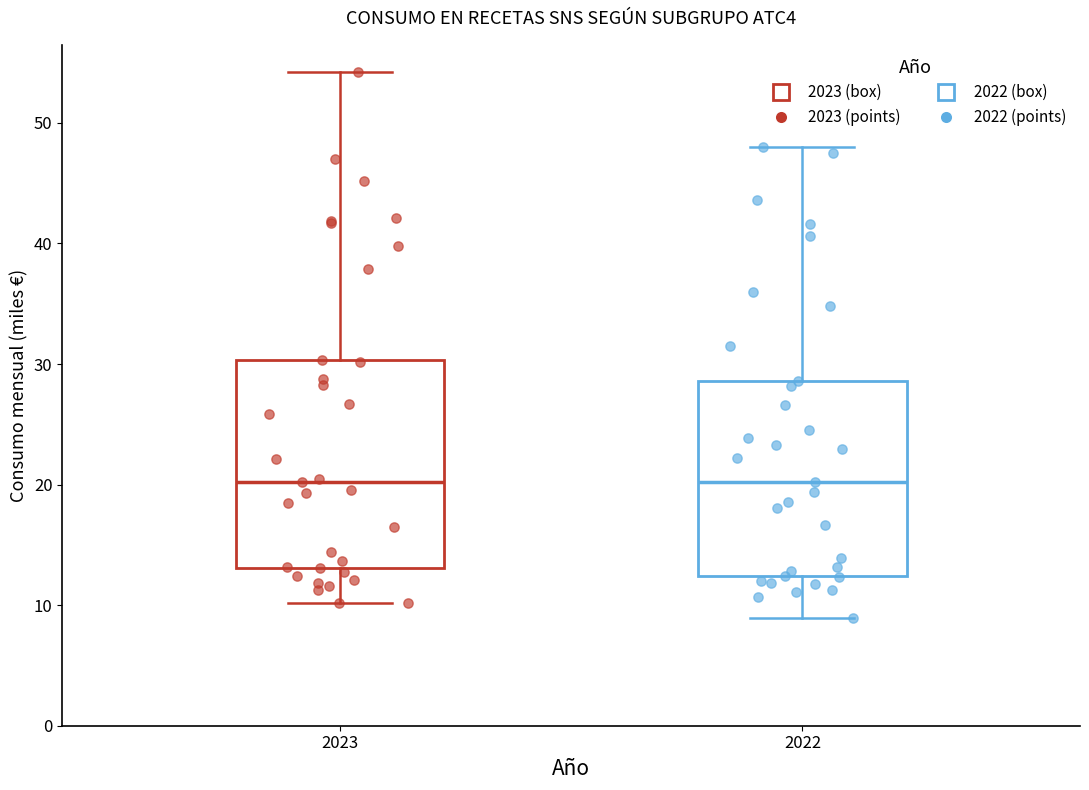

Reading left to right, read every box against the y-axis: the position of its median line, the range the box covers, and the ends of its whiskers. The values are not printed on the chart, so give them approximately, as read against the axis.

2023: median 20, box 13 to 30, whiskers 10 to 54
2022: median 20, box 12 to 29, whiskers 9 to 48